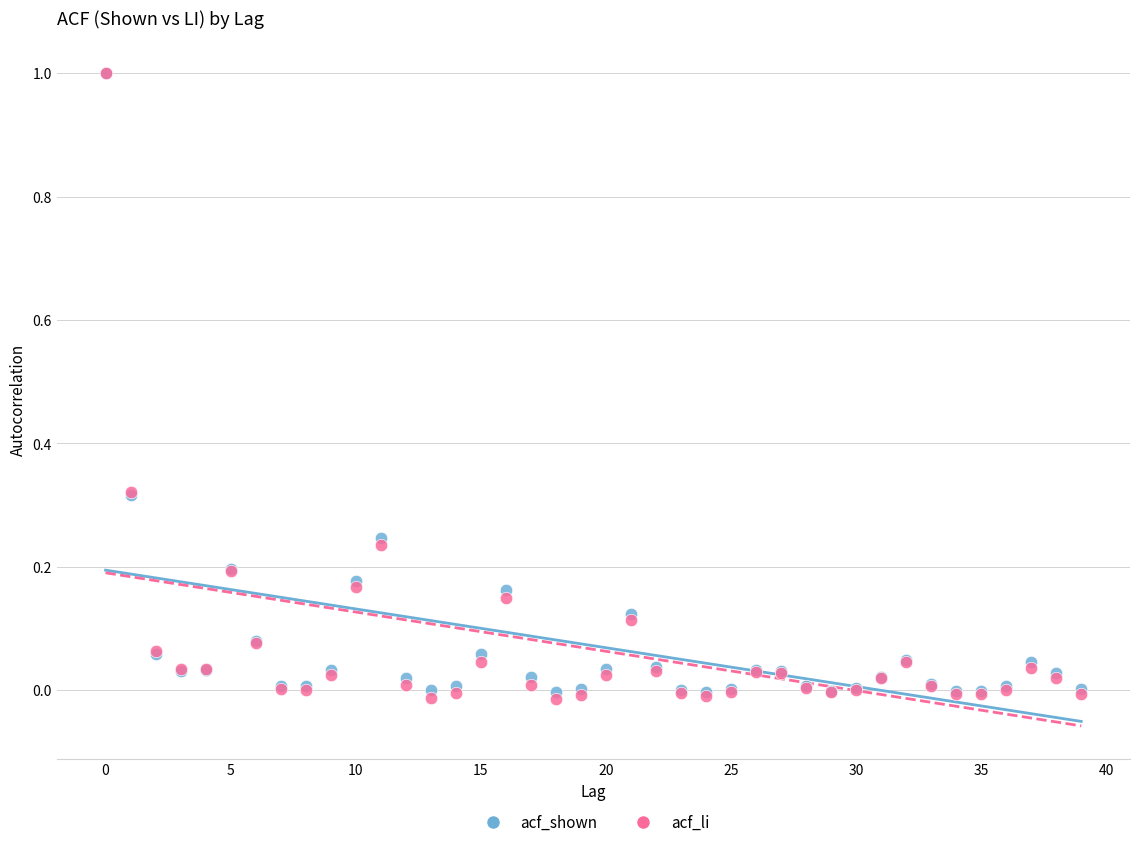

What are all the series names shown in the legend?

acf_shown, acf_li